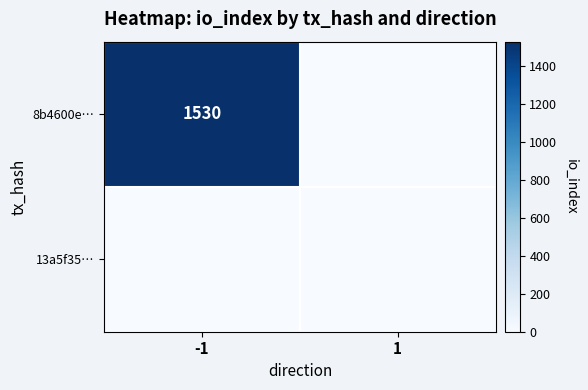

True or false: 8b4600e… has a value of 1530 at -1.

True